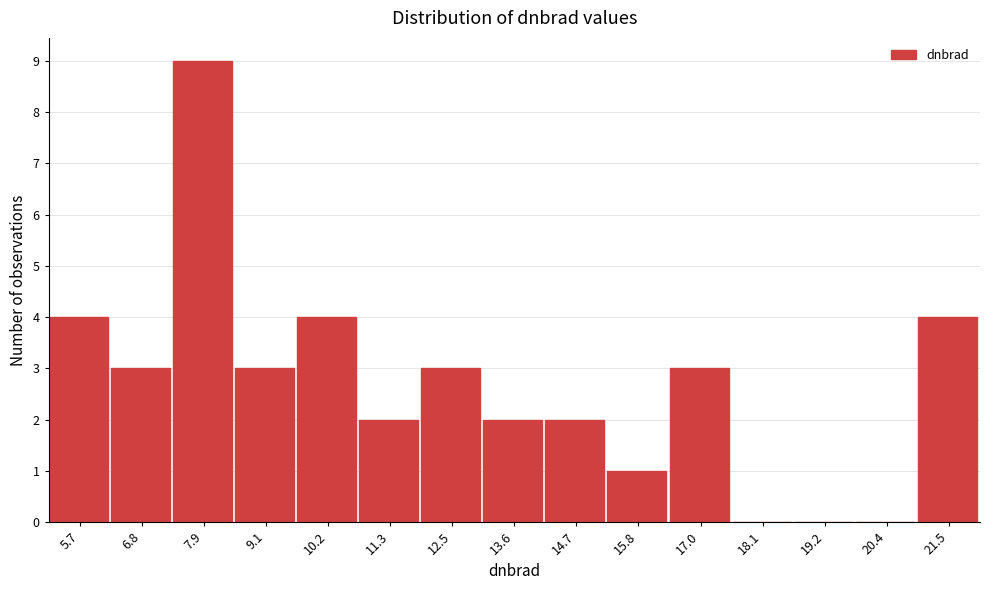

Reading left to right, transcribe all the data shown in this chart.

5.7=4	6.8=3	7.9=9	9.1=3	10.2=4	11.3=2	12.5=3	13.6=2	14.7=2	15.8=1	17.0=3	18.1=0	19.2=0	20.4=0	21.5=4